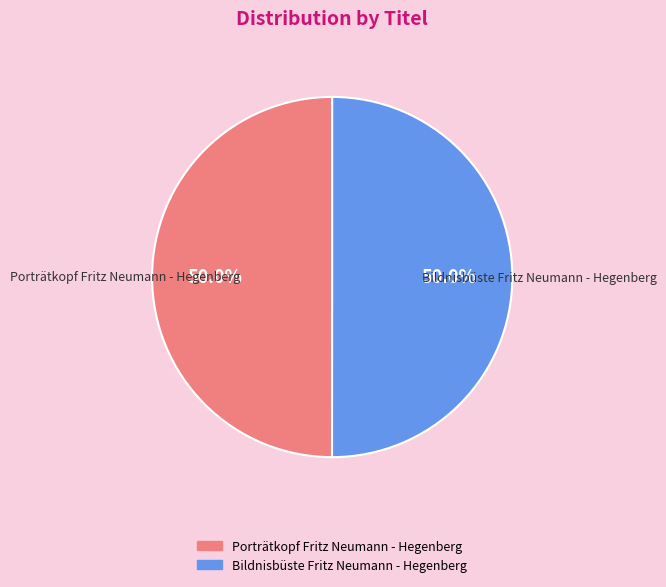

What is the ratio of the value at Bildnisbüste Fritz Neumann - Hegenberg to the value at Porträtkopf Fritz Neumann - Hegenberg?

1.0